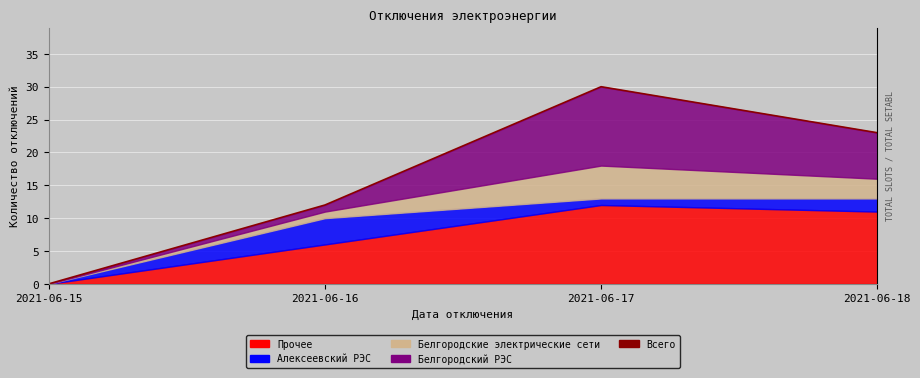

What is the ratio of the value at 2021-06-17 to the value at 2021-06-18?

1.3